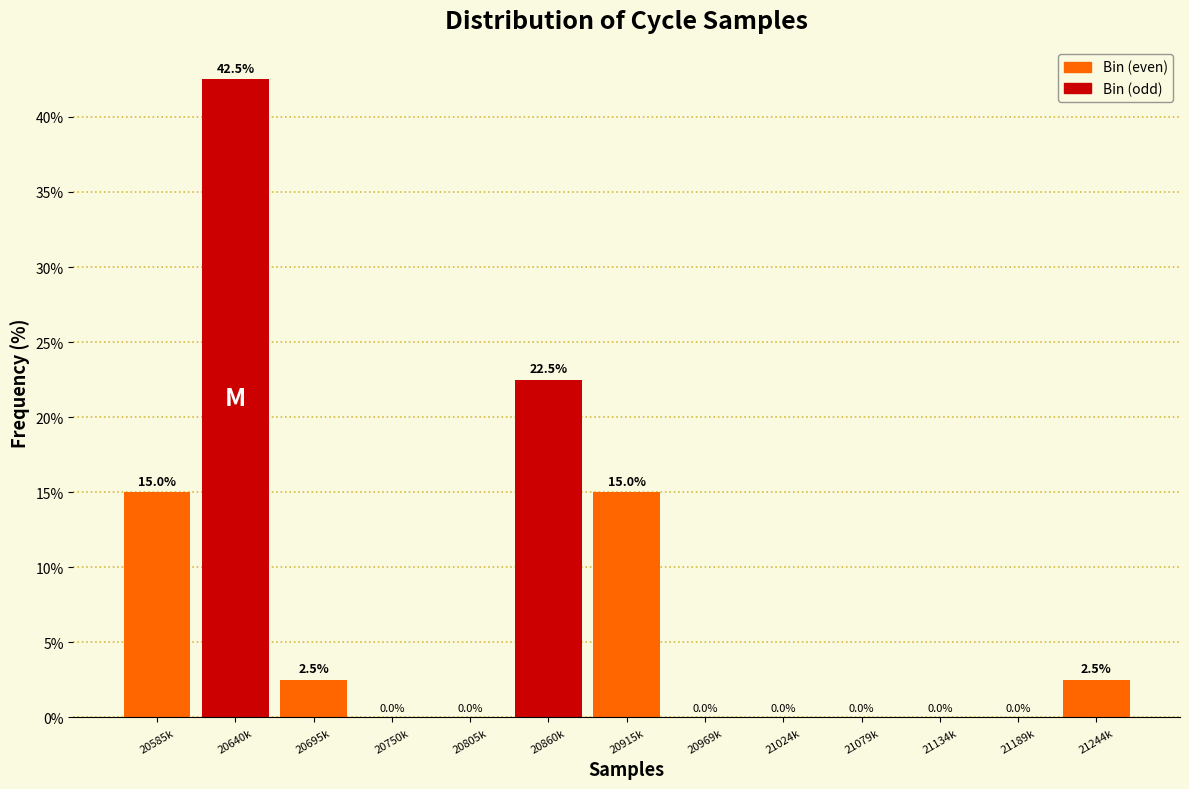

Reading left to right, list all the values displayed in this chart.

20585k=15.0	20640k=42.5	20695k=2.5	20750k=0.0	20805k=0.0	20860k=22.5	20915k=15.0	20969k=0.0	21024k=0.0	21079k=0.0	21134k=0.0	21189k=0.0	21244k=2.5